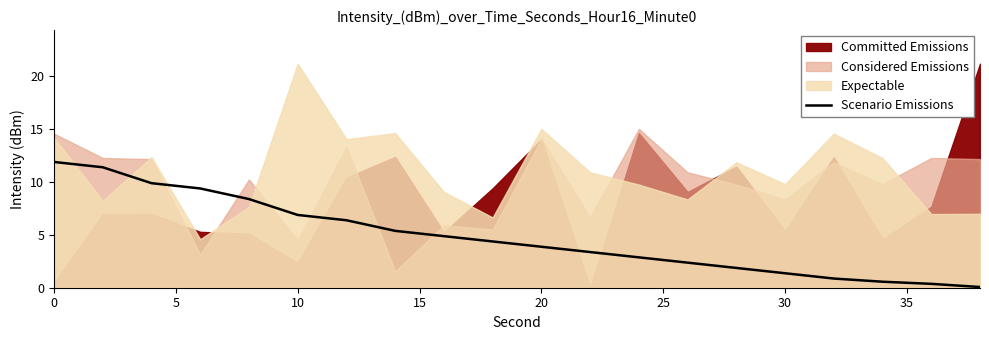

The Scenario Emissions series shows 6.9 at 10. True or false?

True